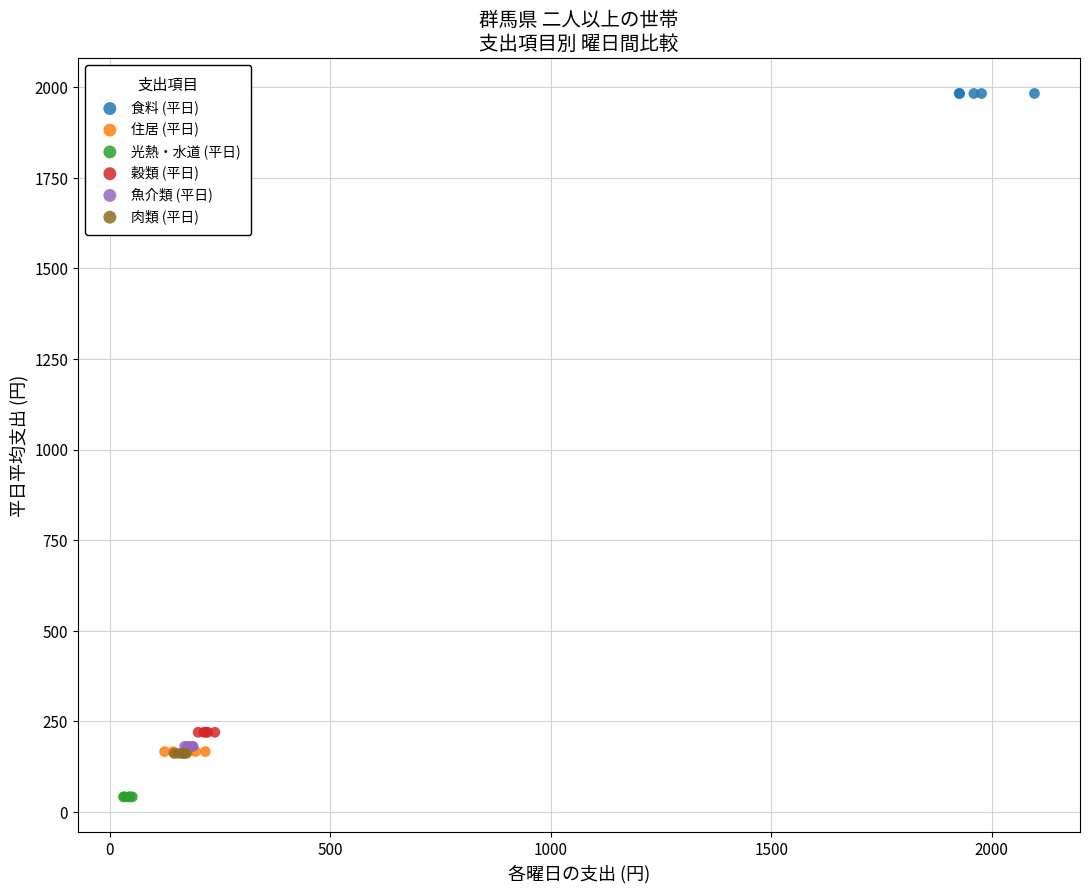

What are all the series names shown in the legend?

食料 (平日), 住居 (平日), 光熱・水道 (平日), 穀類 (平日), 魚介類 (平日), 肉類 (平日)